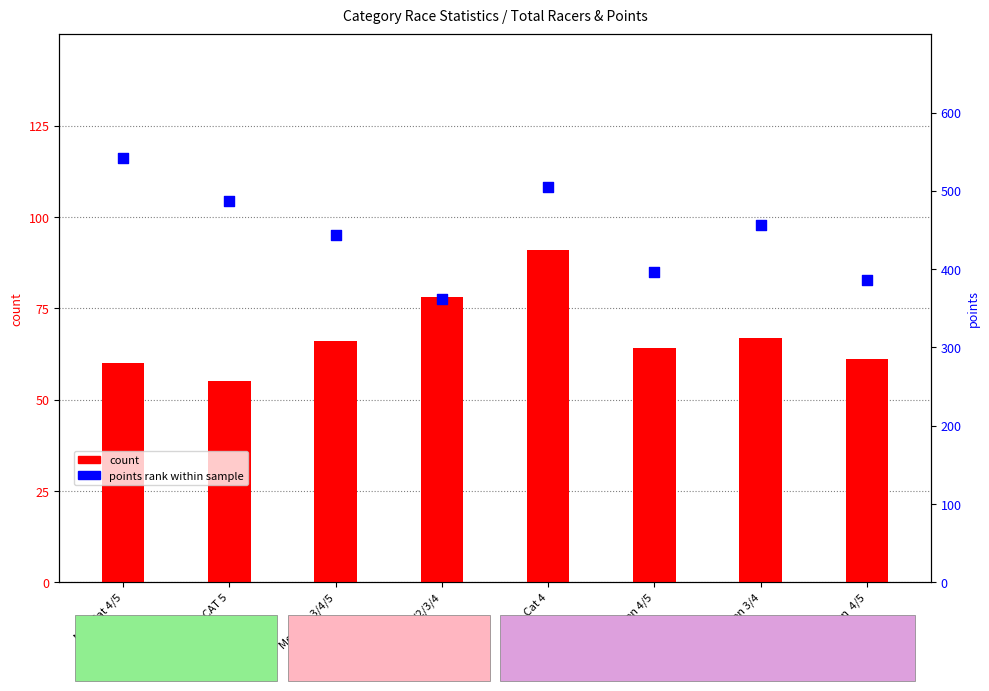

At which category is the sum across all series the highest?

Men Cat 4/5